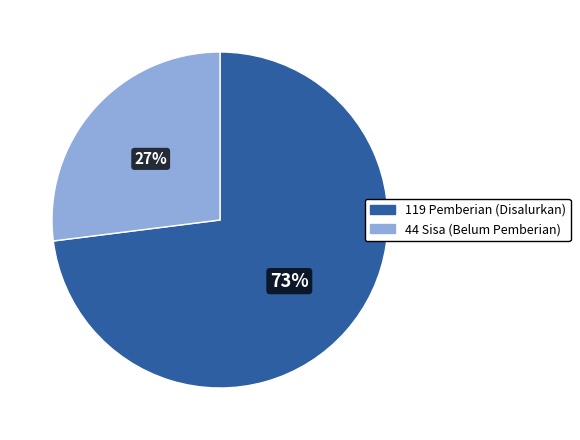

To the nearest percent, what is the difference between the largest and smallest slice percentages?

46%